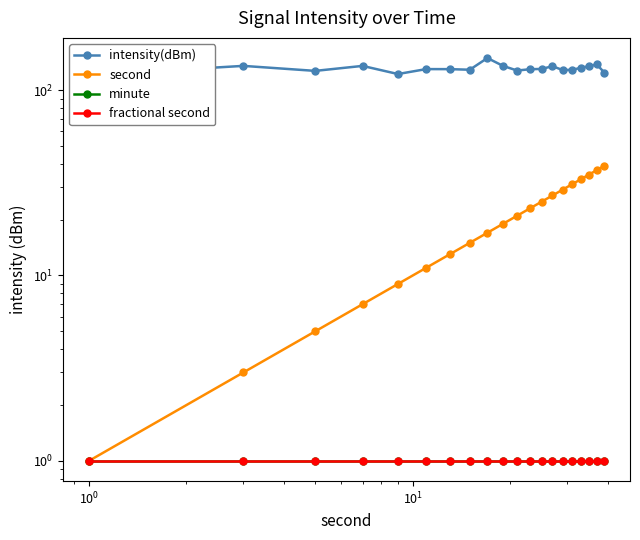

What is the spread (max minus min) of values at $\mathdefault{10^{0}}$?

125.8